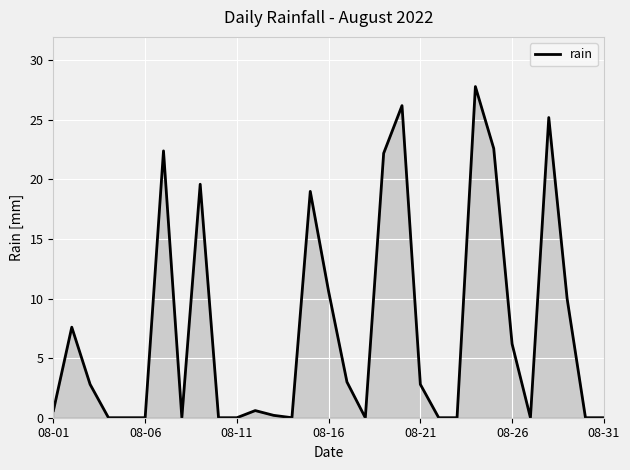

What is the difference between the maximum and minimum values?

27.8